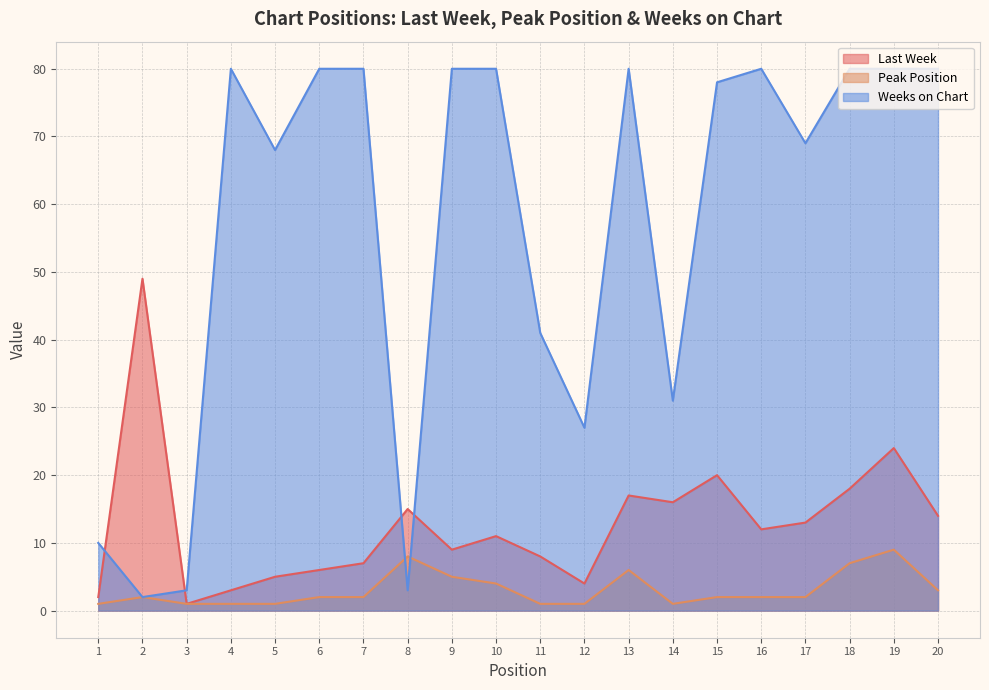

How many lines are shown in the chart?

3